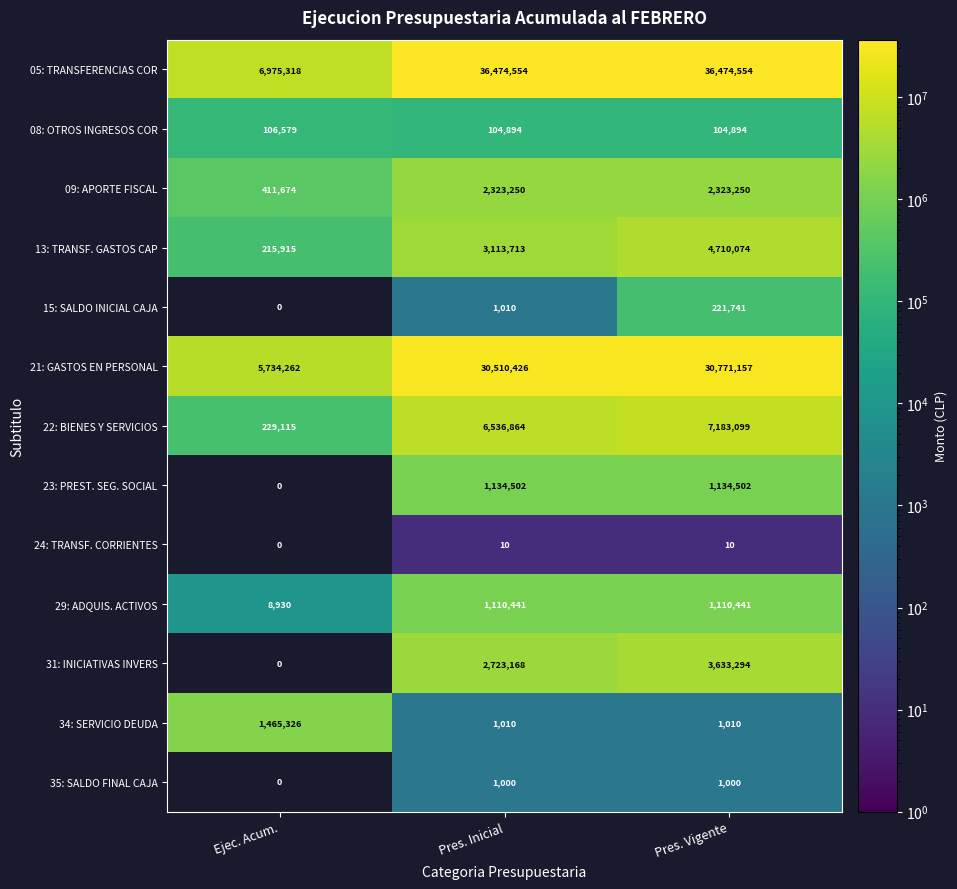

What value does the 05: TRANSFERENCIAS COR series have at Ejec. Acum., to the nearest 10?

6975320